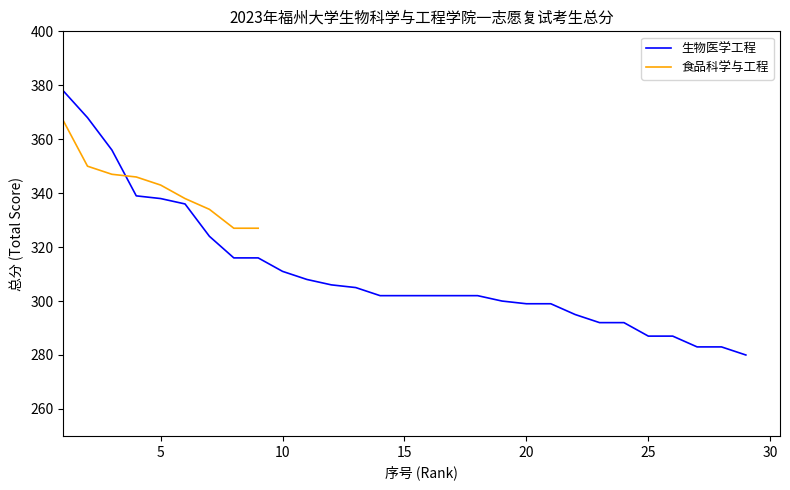

What is the sum of all values?

9008